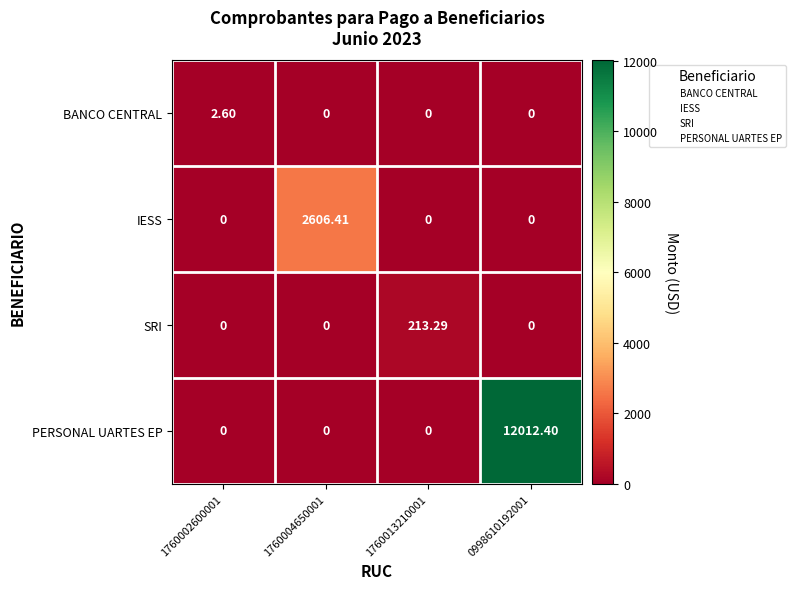

Between 1760002600001 and 1760013210001, which series saw the biggest shift?

SRI